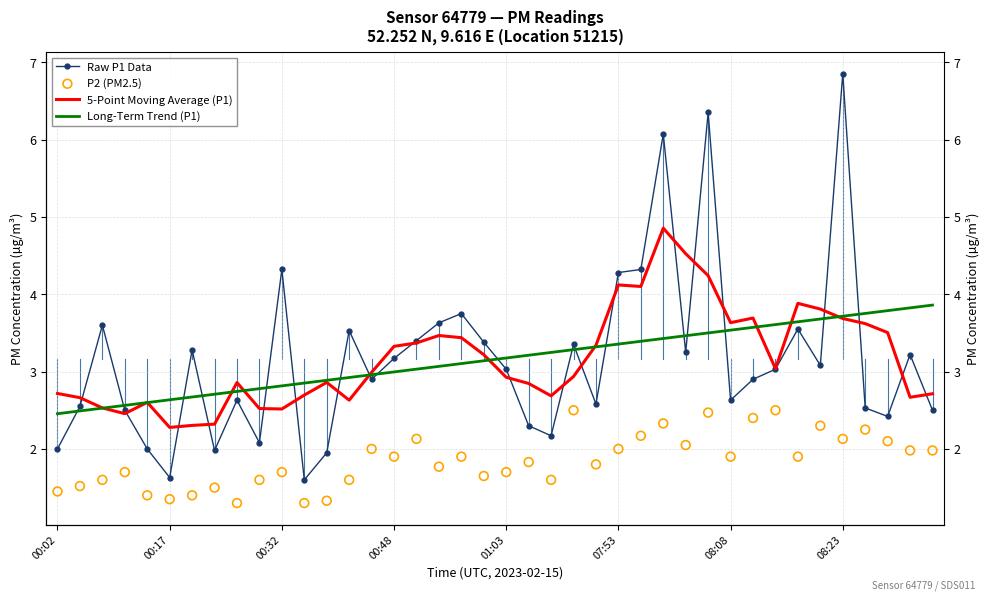

Which series has the largest total across all categories?

5-Point Moving Average (P1)